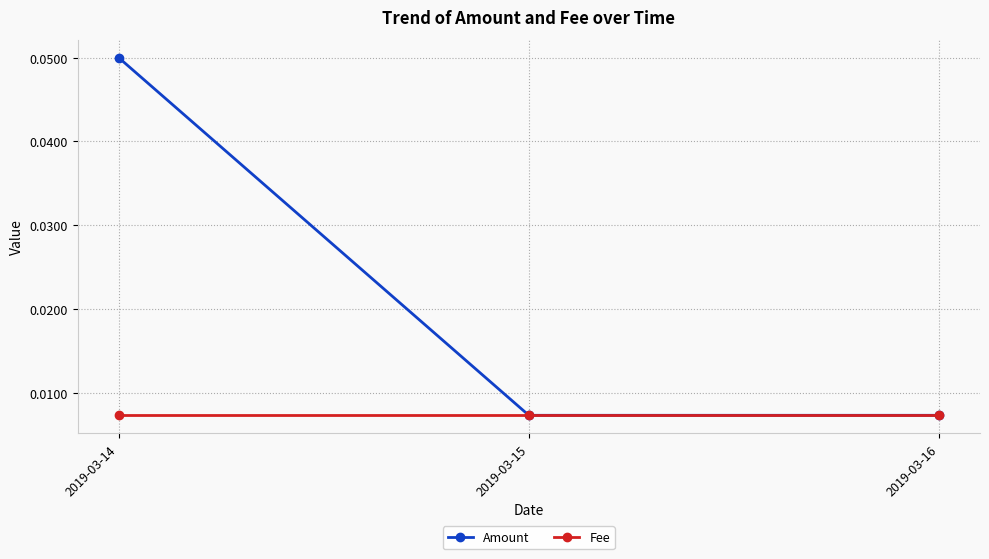

Count the Amount values in the range 0 to 1.

3